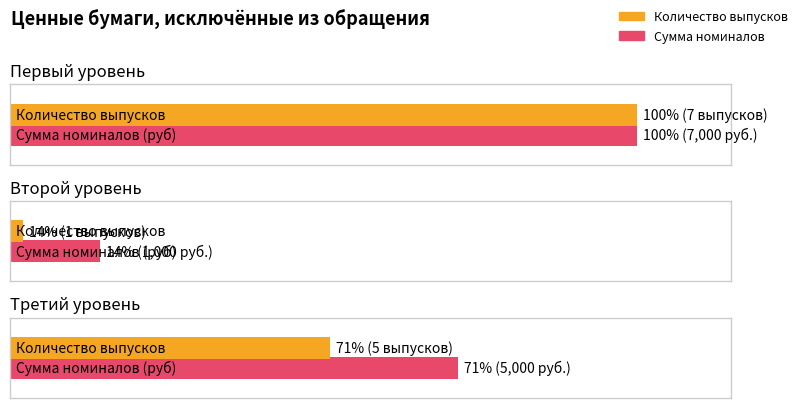

Which category has the highest value across all series?

Первый уровень